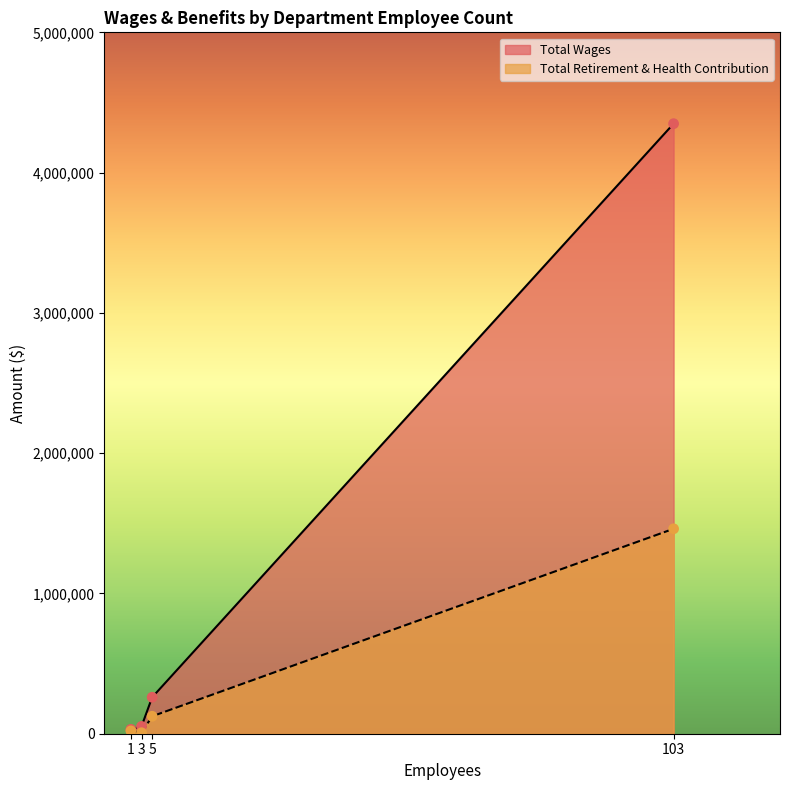

At how many categories does at least one series exceed 4341064?

1